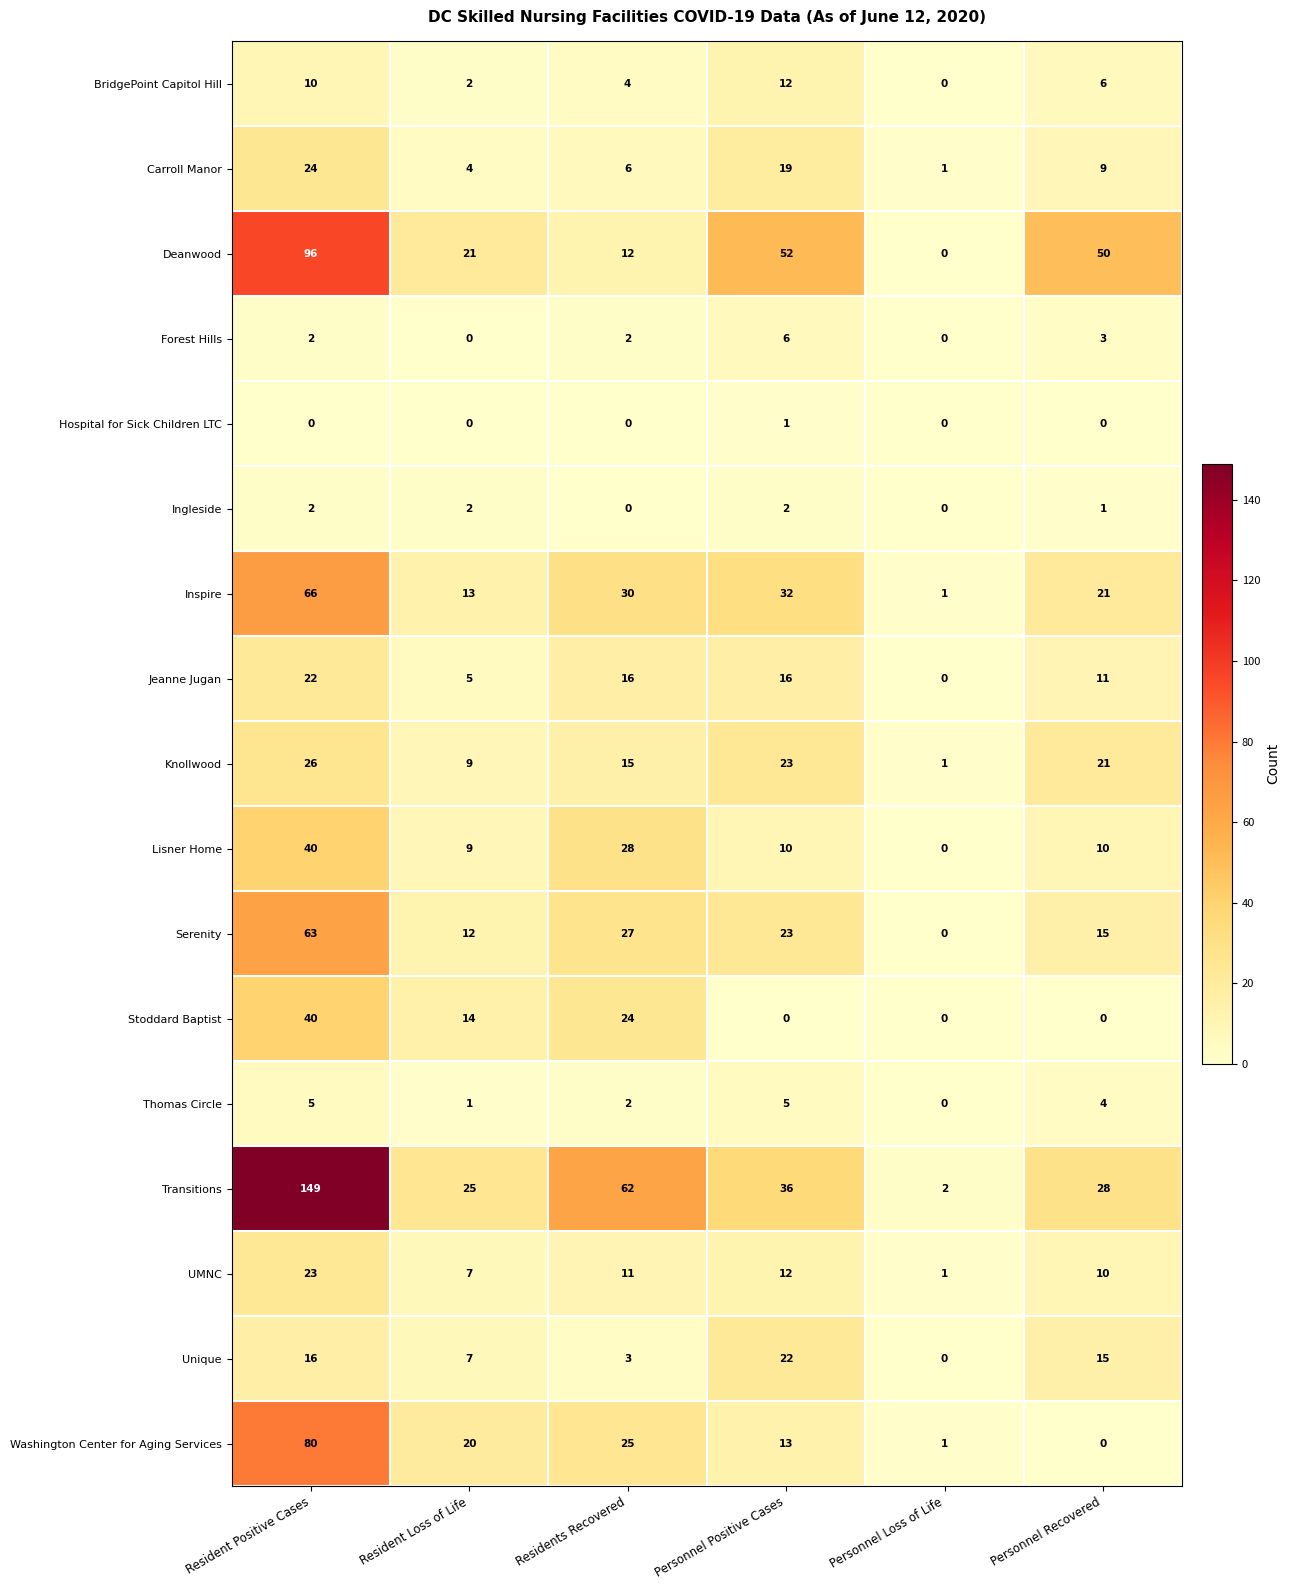

At how many categories does at least one series exceed 24?

5